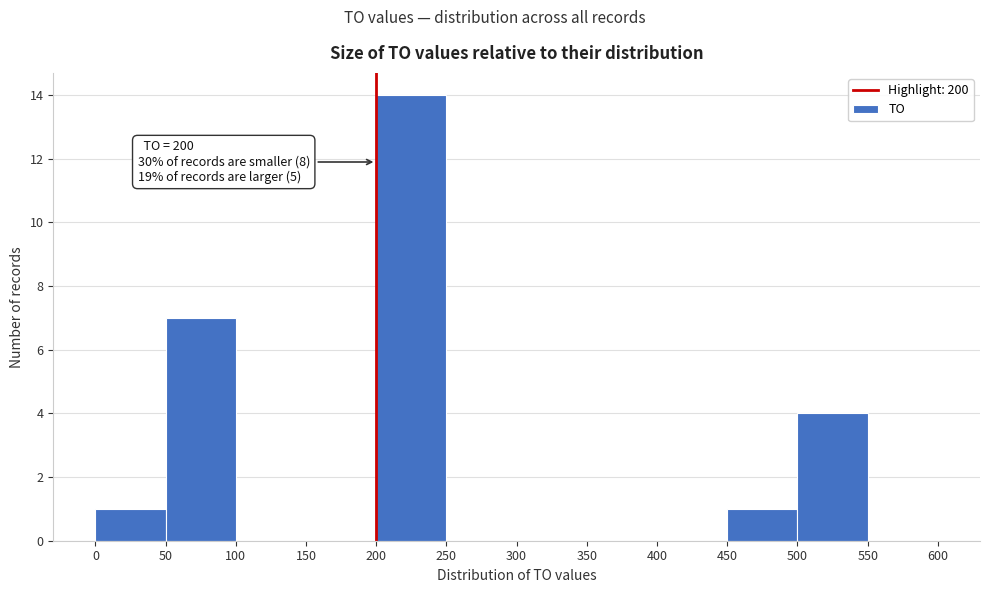

Which range on the x-axis has the tallest bar?

200 to 250